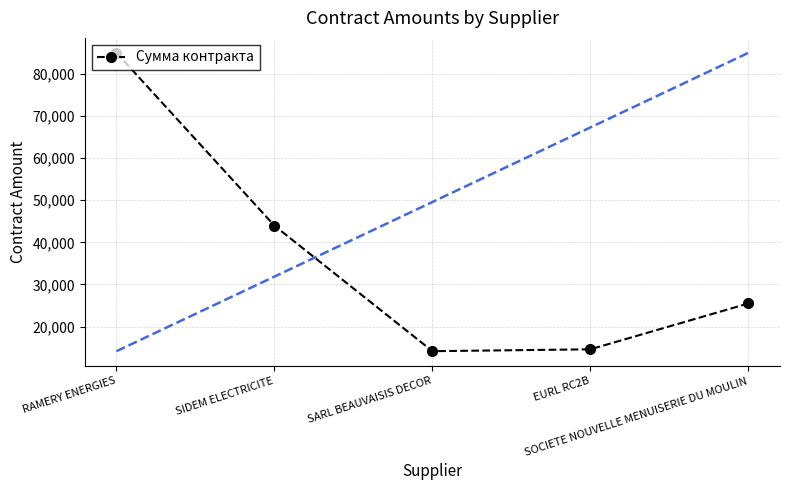

The value at RAMERY ENERGIES is 17980. True or false?

False